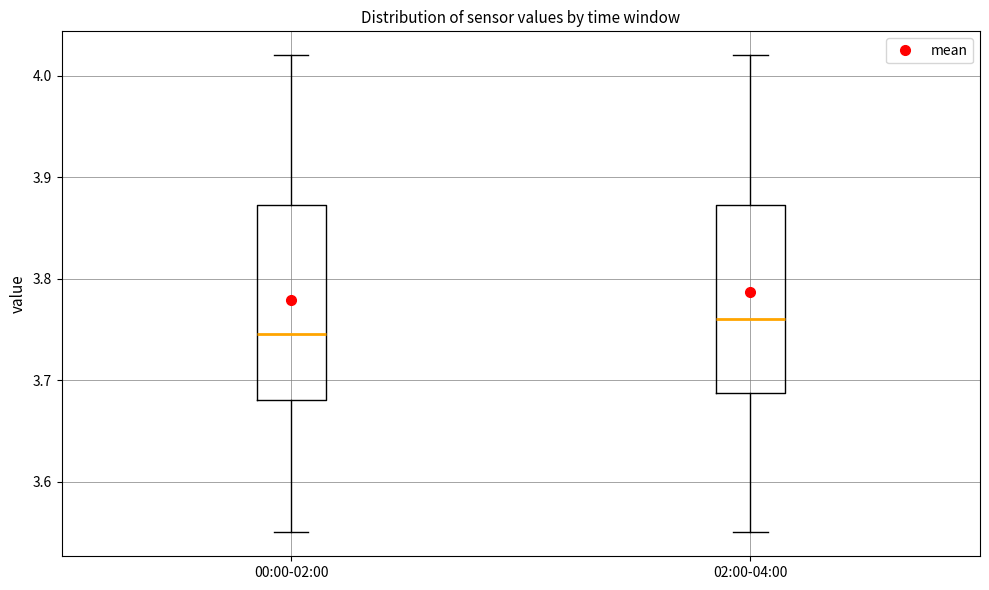

Which box's median line is the highest?

02:00-04:00